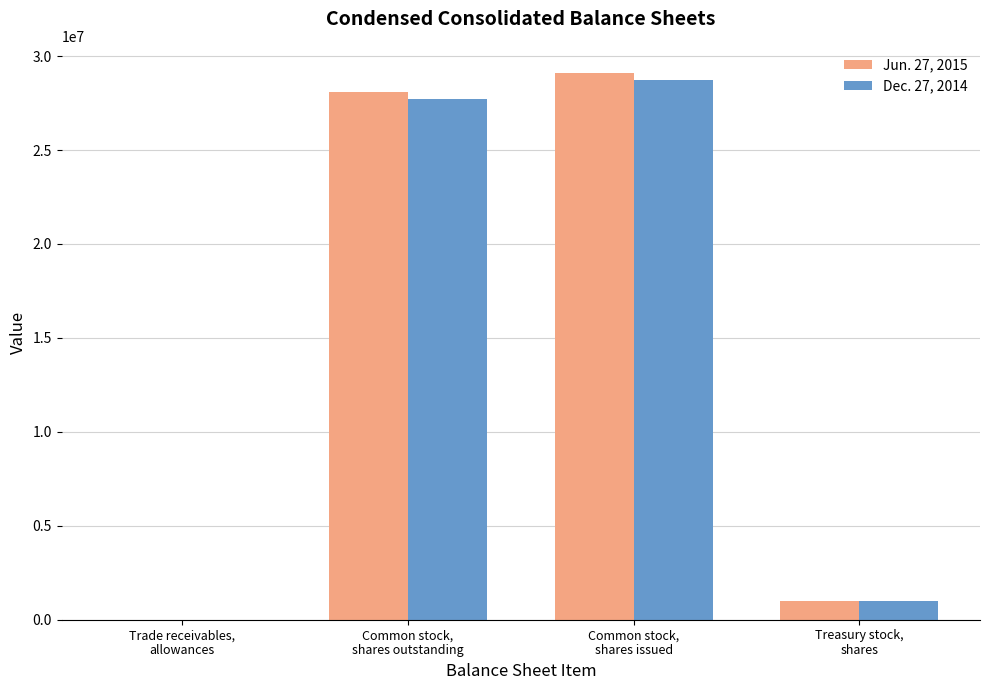

Are the bars horizontal?

No